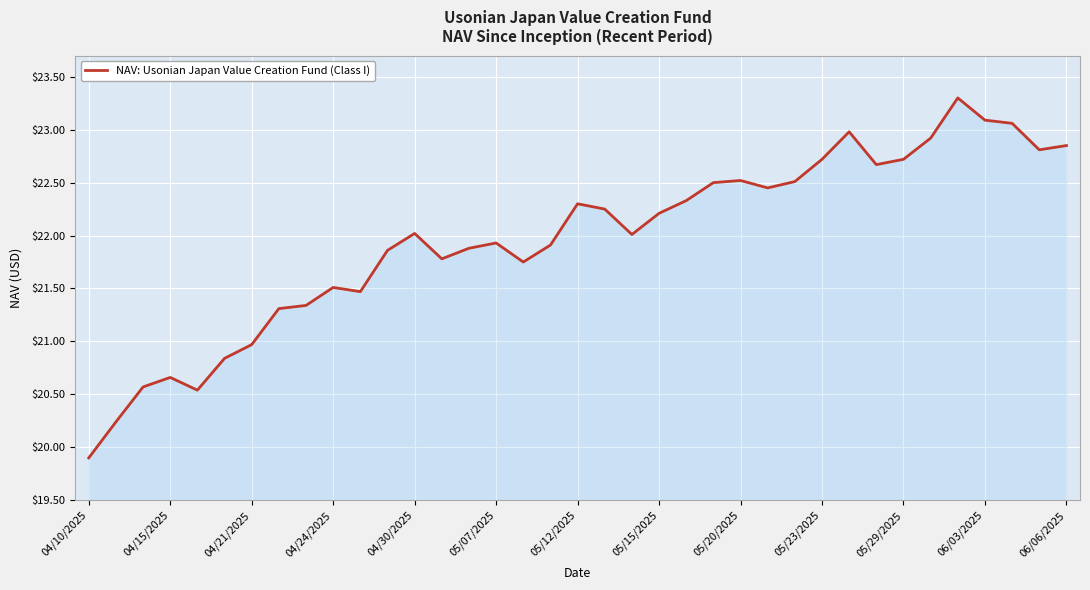

What is the greatest value displayed?

23.3